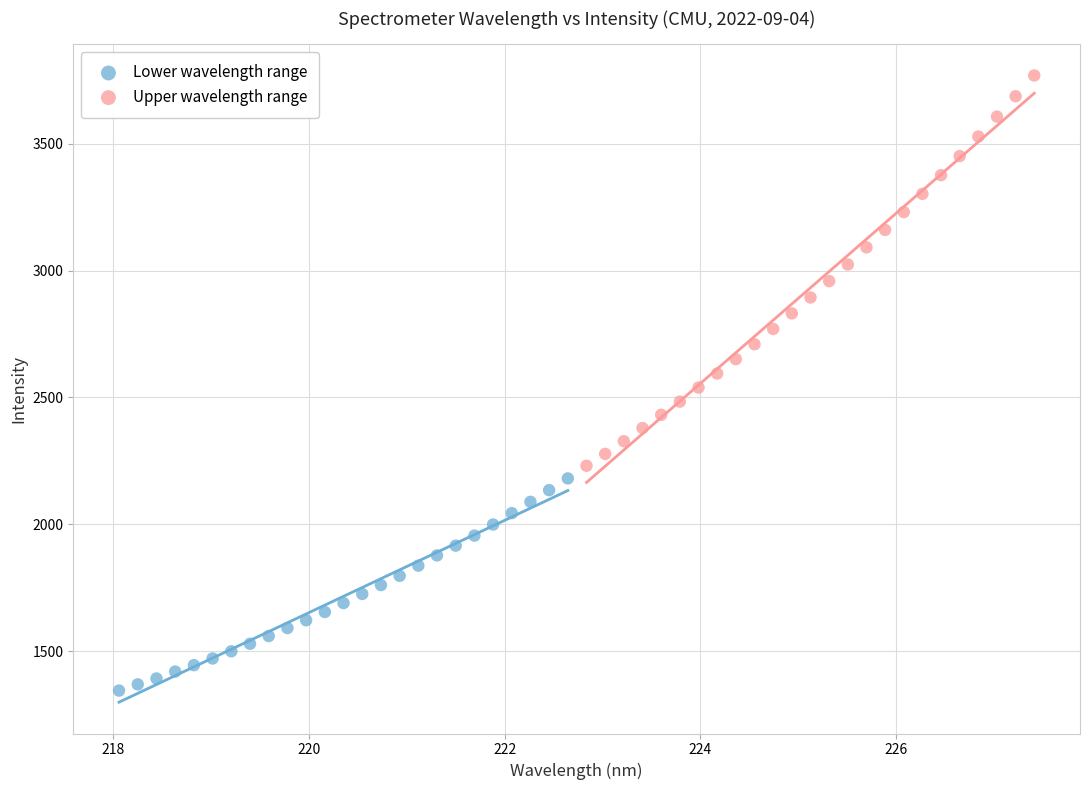

What are all the series names shown in the legend?

Lower wavelength range, Upper wavelength range